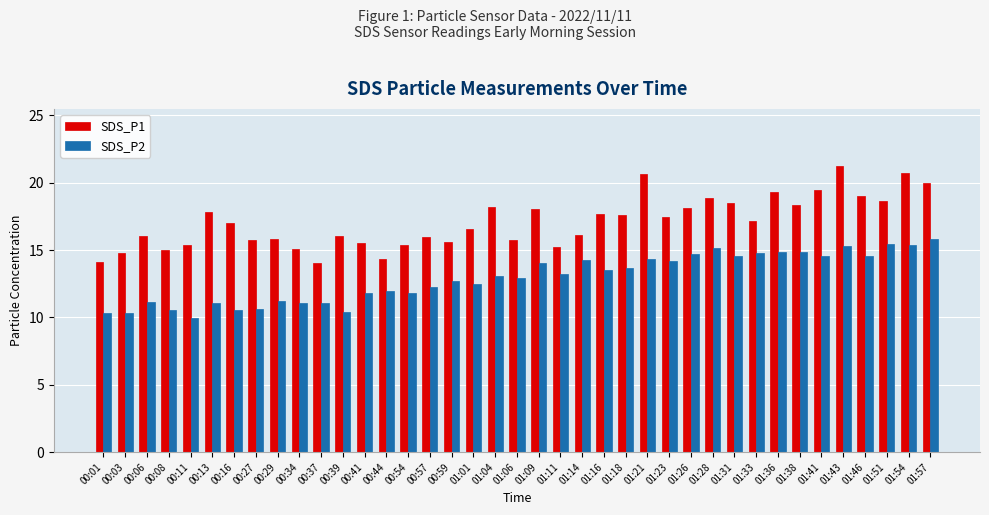

Rank the series by their maximum value, from highest to lowest.

SDS_P1, SDS_P2